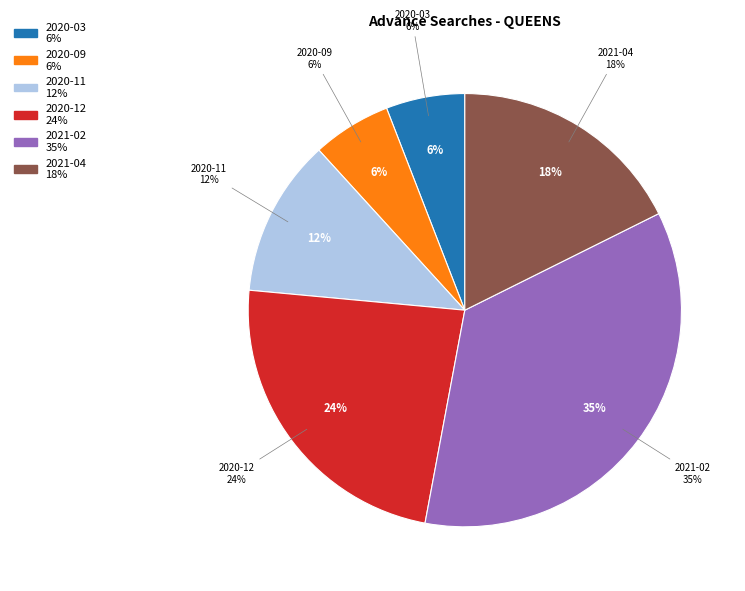

How much of the chart is everything except 2020-11?

88.2%